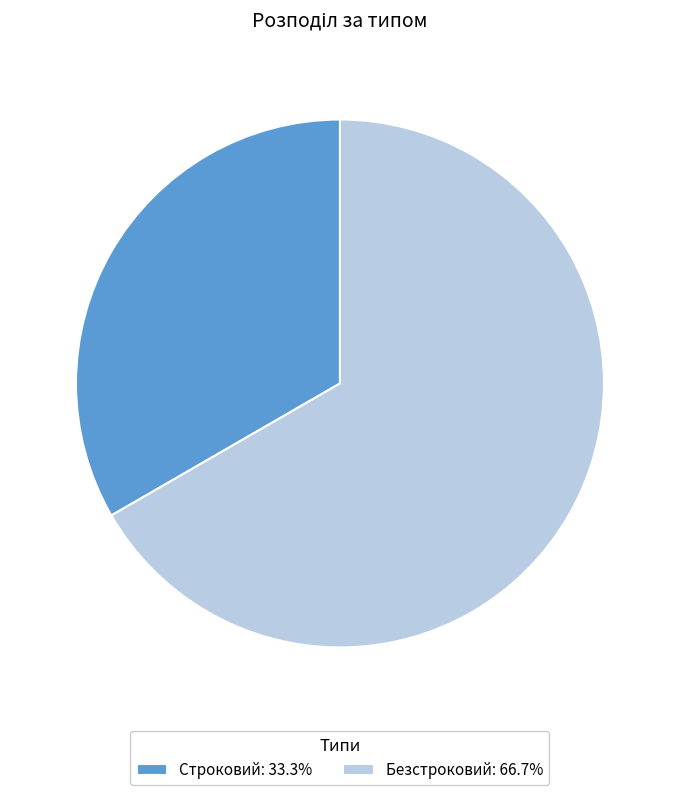

Between Строковий and Безстроковий, which is larger?

Безстроковий